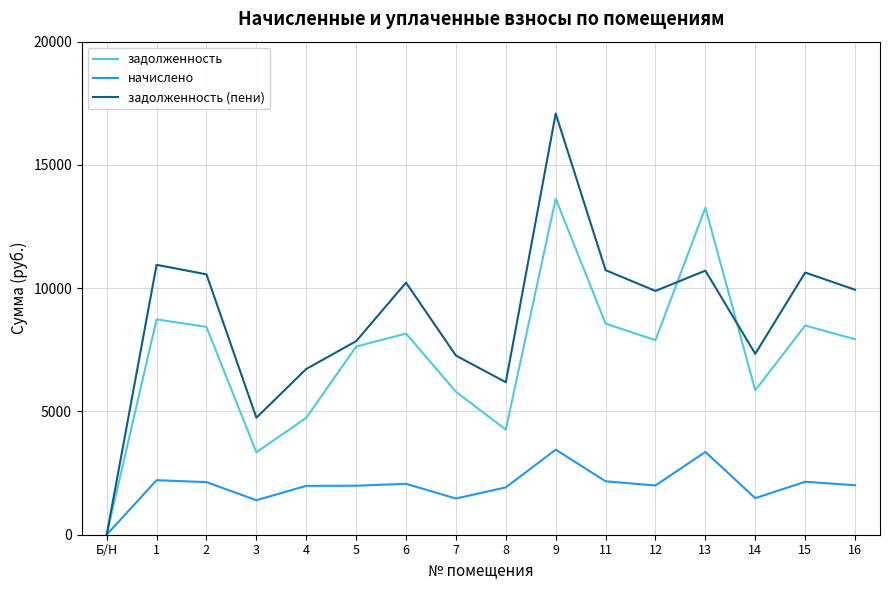

Which series has the largest total across all categories?

задолженность (пени)